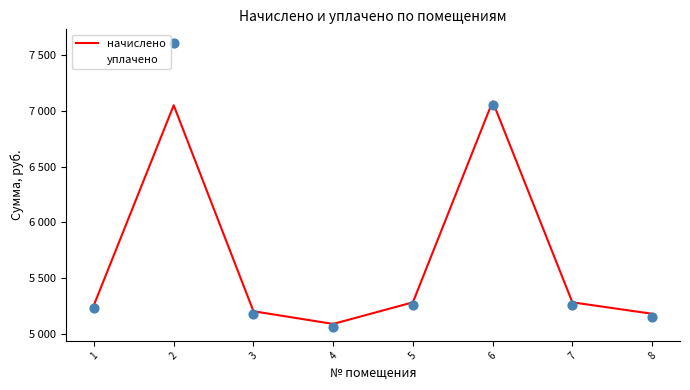

Is the value of начислено at 3 greater than the value of уплачено at 5?

No